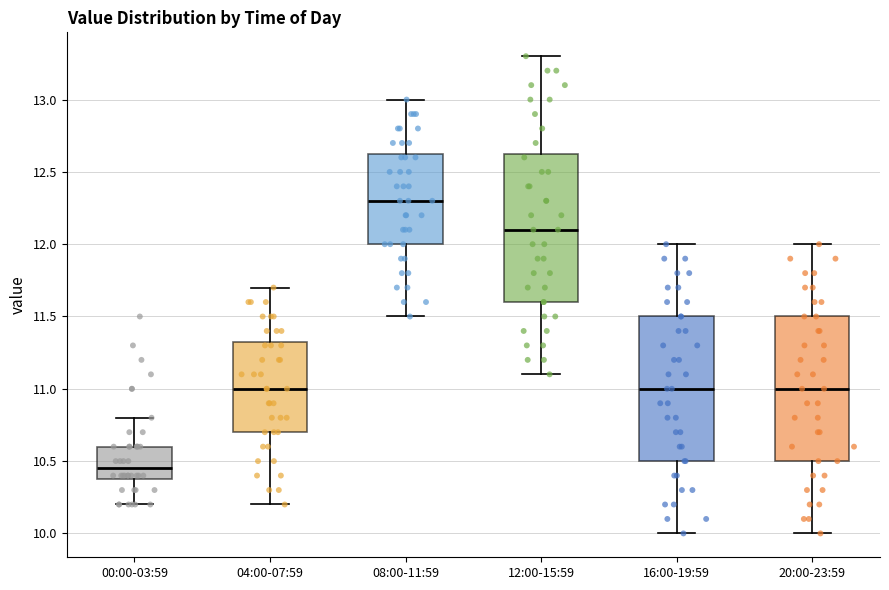

Reading left to right, transcribe this box plot: for each box, give where its median line is, the range the box spans, and where its two whiskers end, as read against the y-axis. The values are not printed on the chart, so give them approximately, as read against the axis.

00:00-03:59: median 10.45, box 10.40 to 10.60, whiskers 10.20 to 10.80
04:00-07:59: median 11.00, box 10.70 to 11.35, whiskers 10.20 to 11.70
08:00-11:59: median 12.30, box 12.00 to 12.65, whiskers 11.50 to 13.00
12:00-15:59: median 12.10, box 11.60 to 12.65, whiskers 11.10 to 13.30
16:00-19:59: median 11.00, box 10.50 to 11.50, whiskers 10.00 to 12.00
20:00-23:59: median 11.00, box 10.50 to 11.50, whiskers 10.00 to 12.00